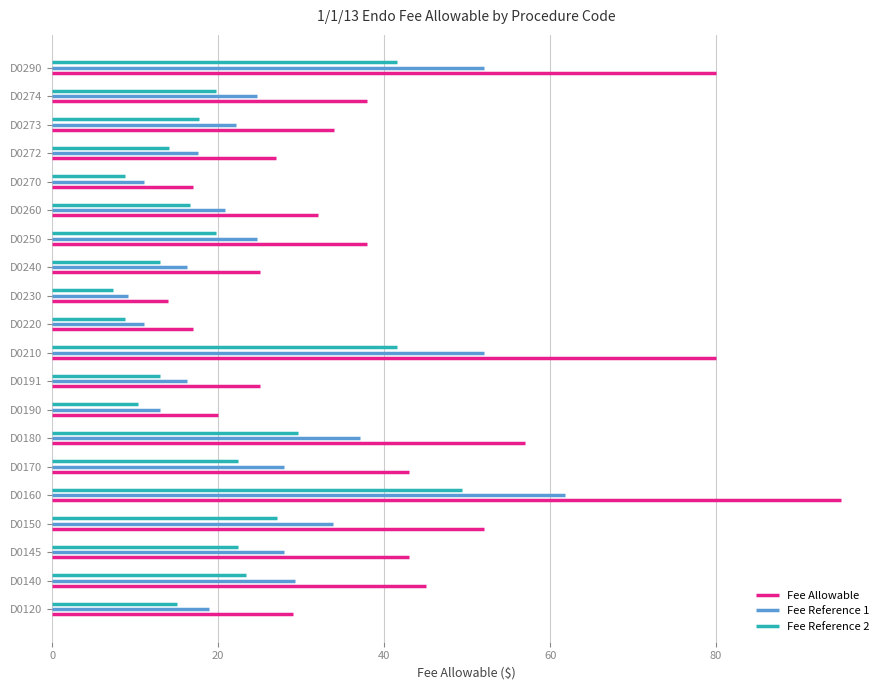

What is the greatest value displayed?

95